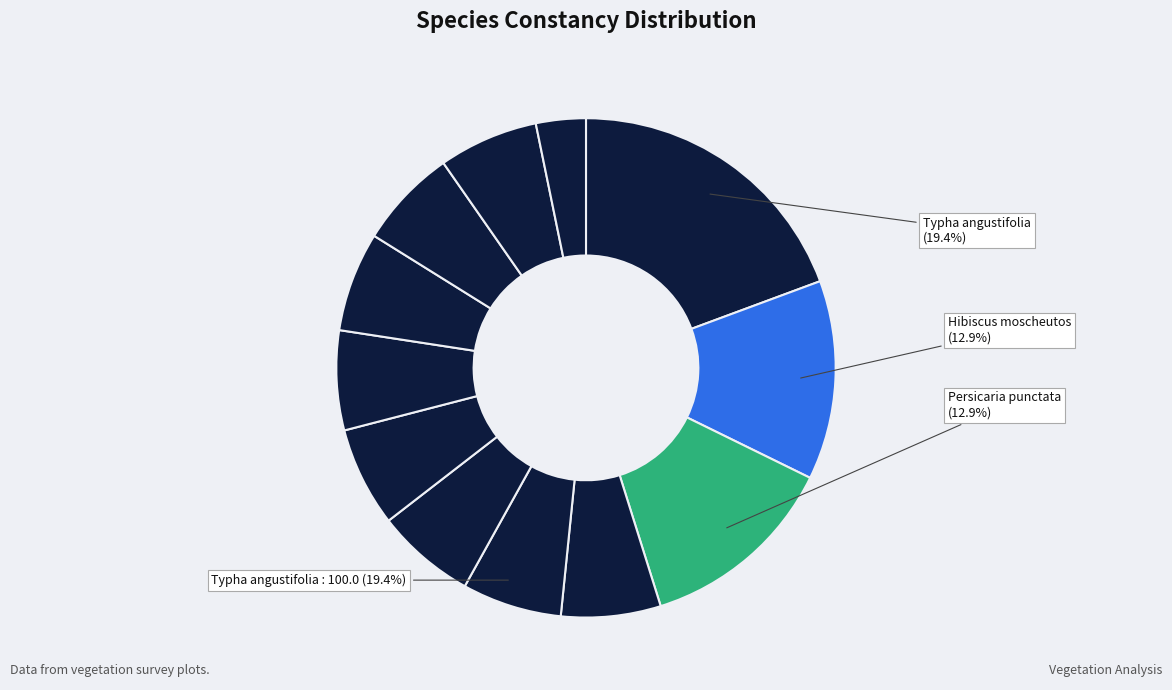

To the nearest percent, what portion does Mikania scandens represent?

6%